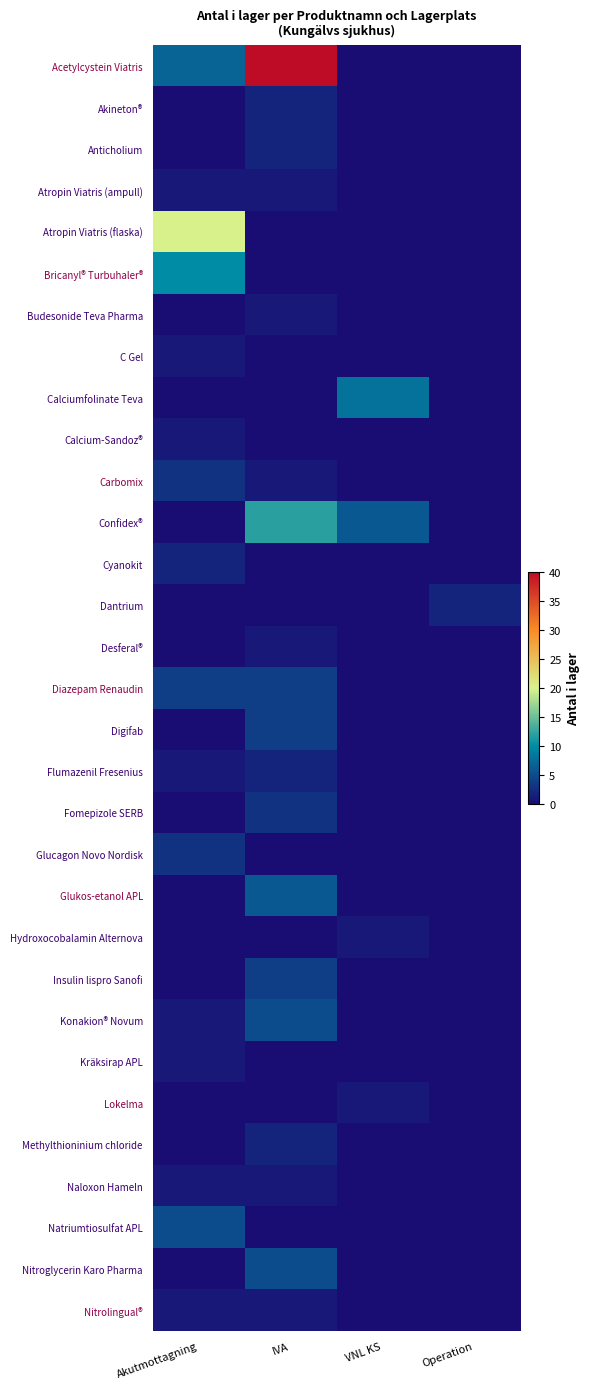

Which series has the largest total across all categories?

Acetylcystein Viatris